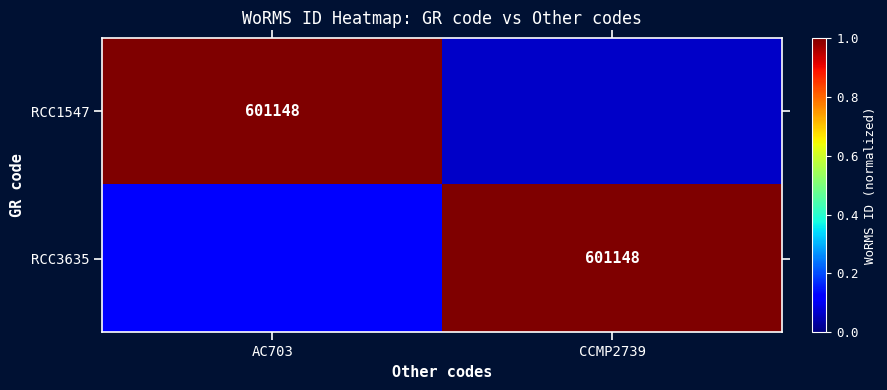

Where is RCC3635 nearest to the value 0?

AC703